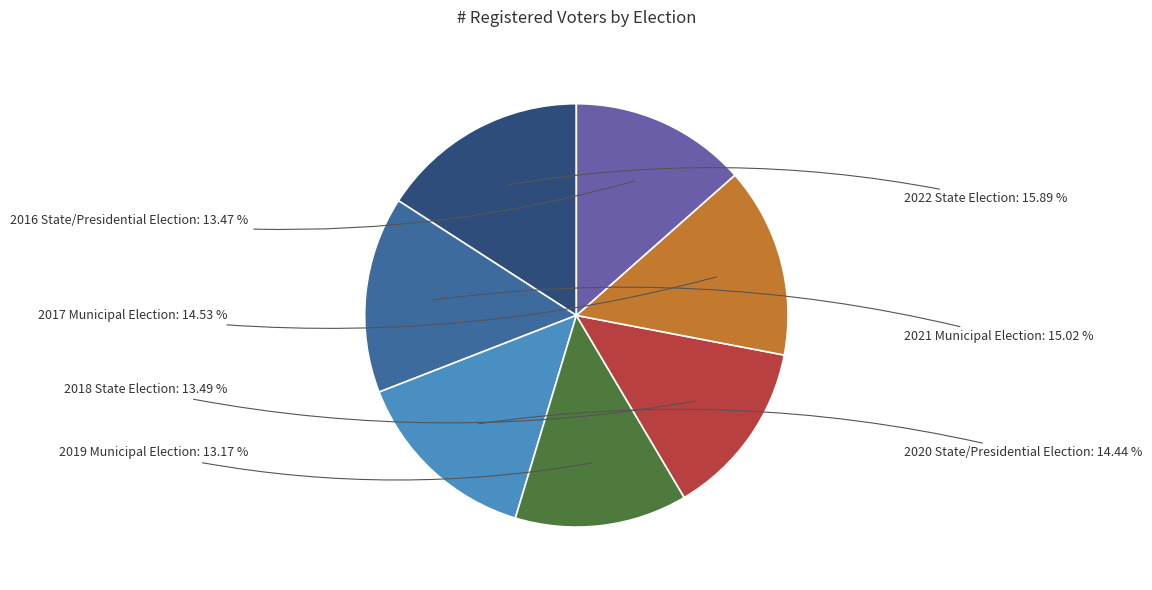

What is the total percentage of 2018 State Election and 2019 Municipal Election?

26.7%